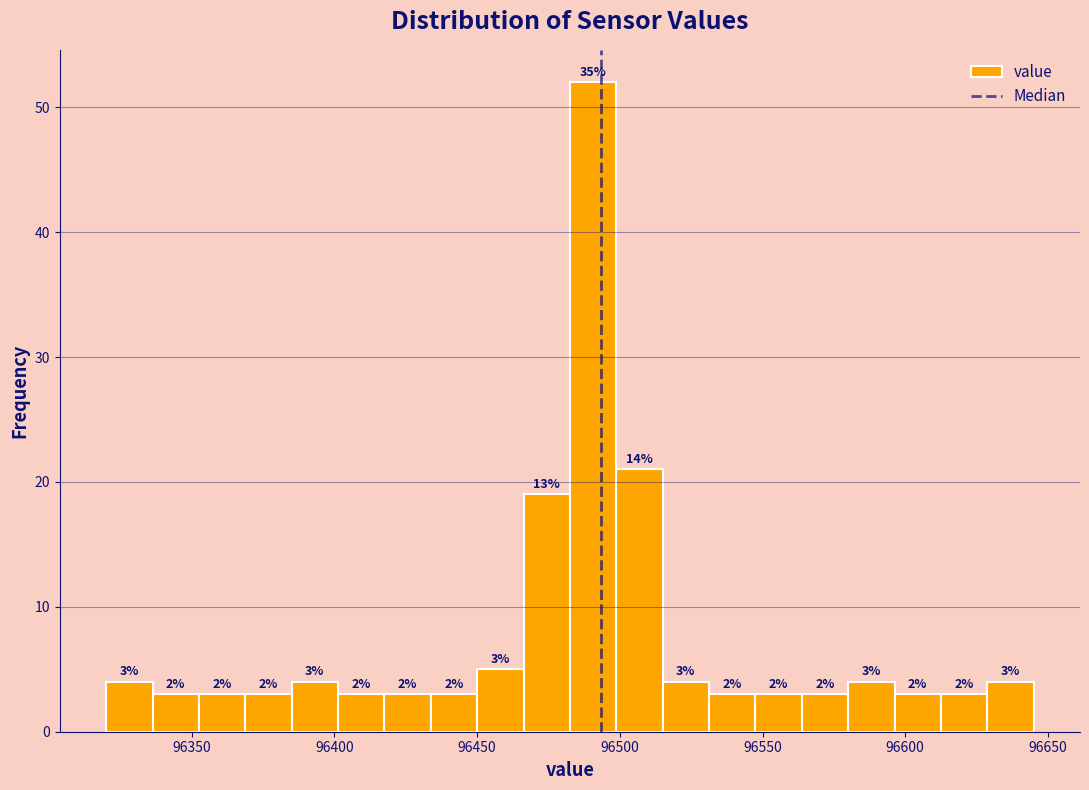

Around what value on the x-axis is the tallest bar? Give the approximate position of its centre, as read against the axis.

96490